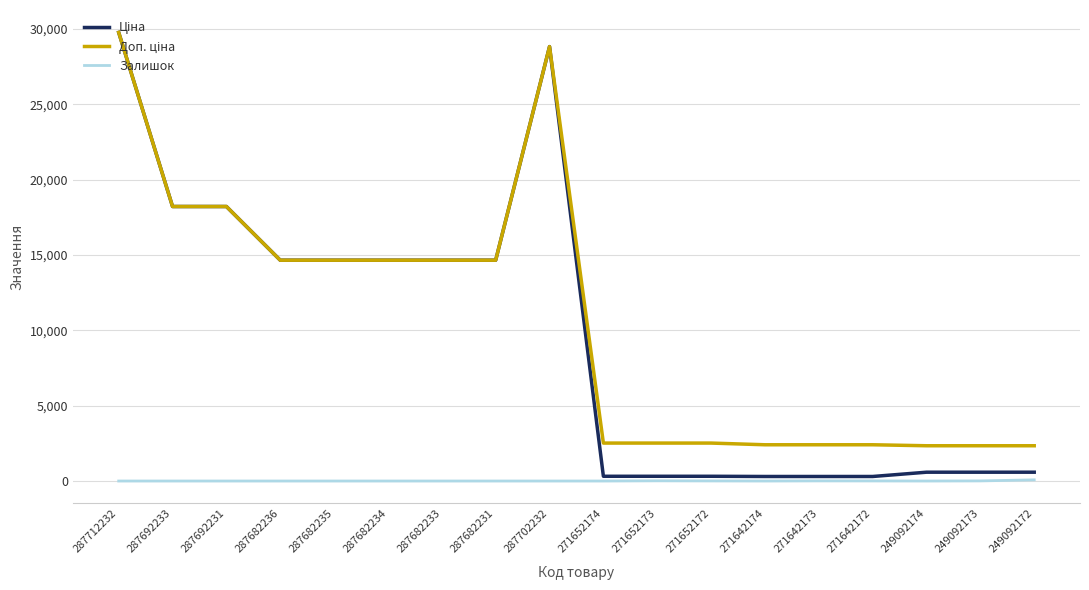

Is it true that Залишок equals 0.0 at 287682236?

True